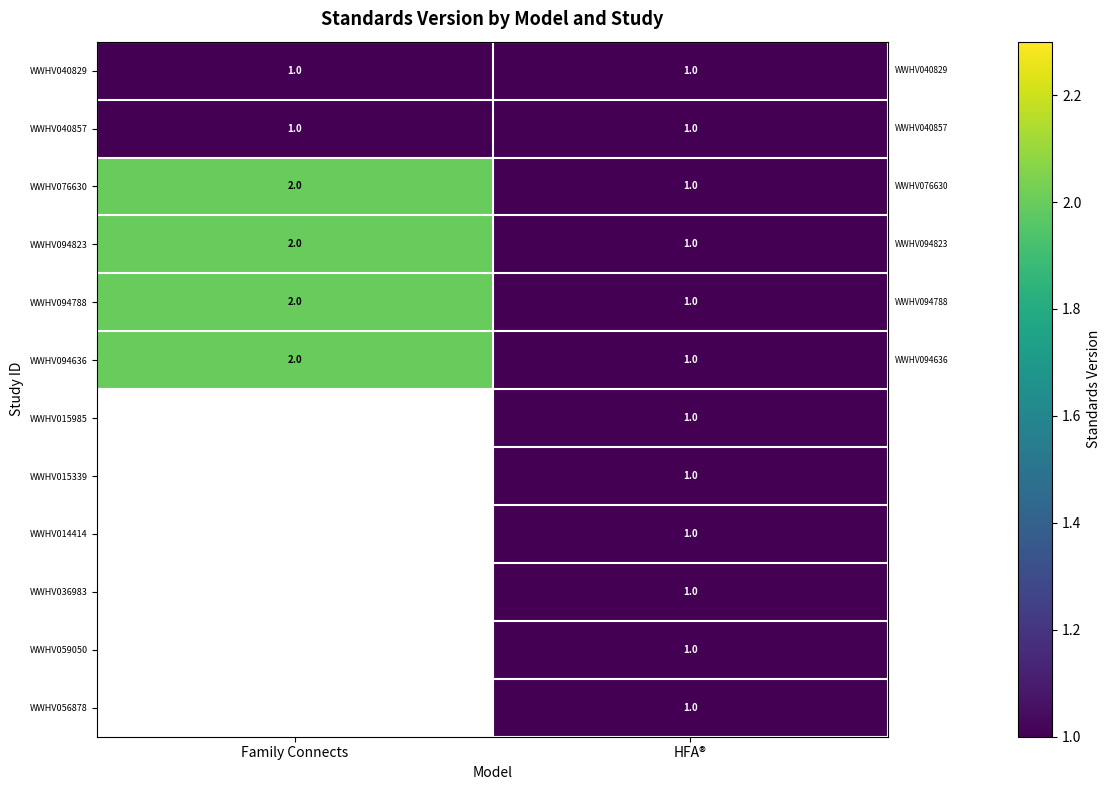

Is the value of WWHV094636 at Family Connects greater than the value of WWHV040829 at Family Connects?

Yes